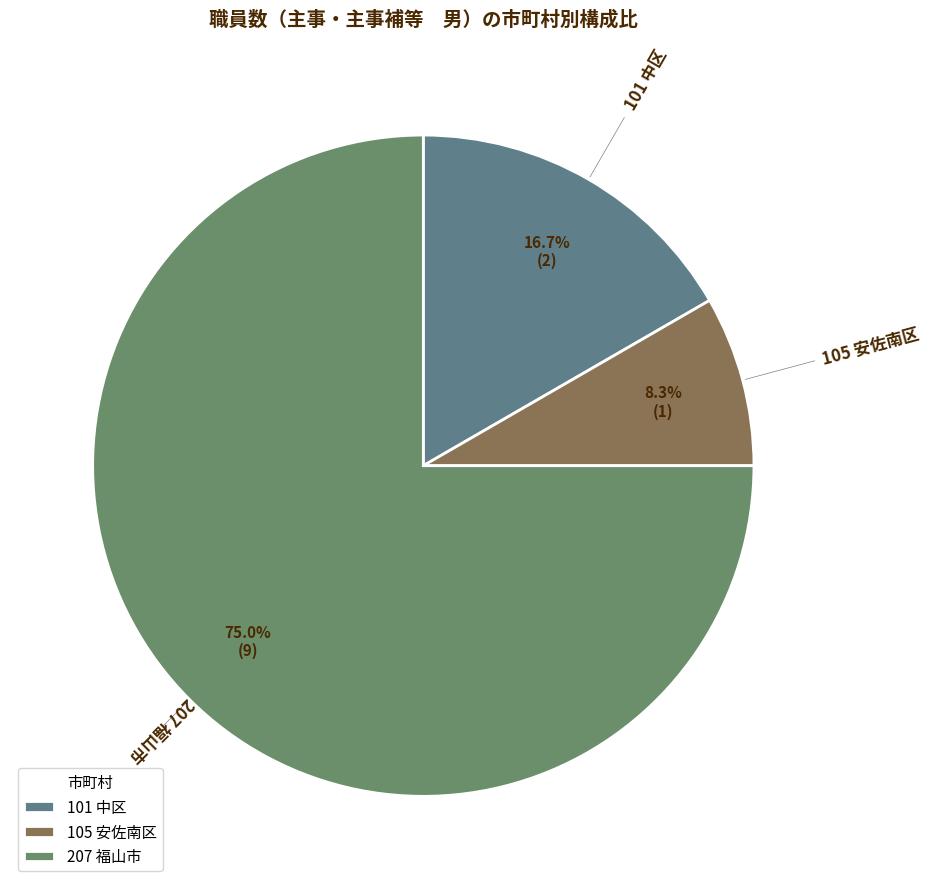

How many segments does this pie chart have?

3